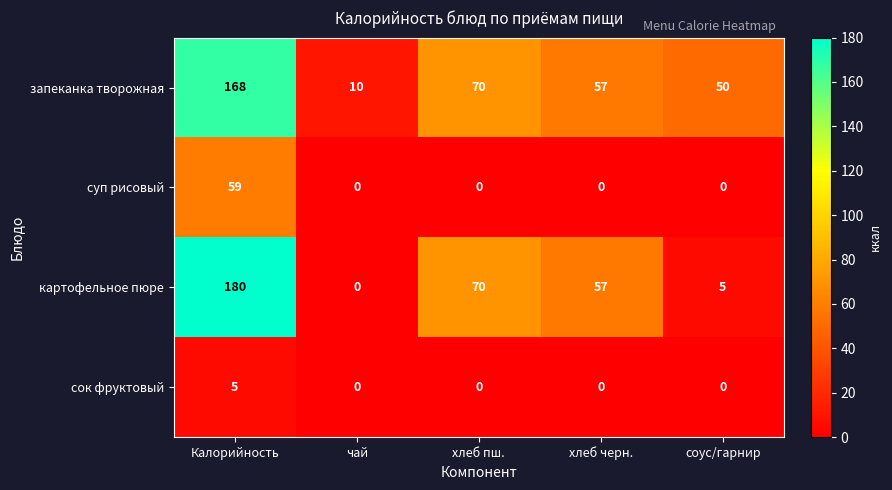

Reading left to right, extract all data points from this chart.

запеканка творожная: Калорийность=168	чай=10	хлеб пш.=70	хлеб черн.=57	соус/гарнир=50
суп рисовый: Калорийность=59	чай=0	хлеб пш.=0	хлеб черн.=0	соус/гарнир=0
картофельное пюре: Калорийность=180	чай=0	хлеб пш.=70	хлеб черн.=57	соус/гарнир=5
сок фруктовый: Калорийность=5	чай=0	хлеб пш.=0	хлеб черн.=0	соус/гарнир=0